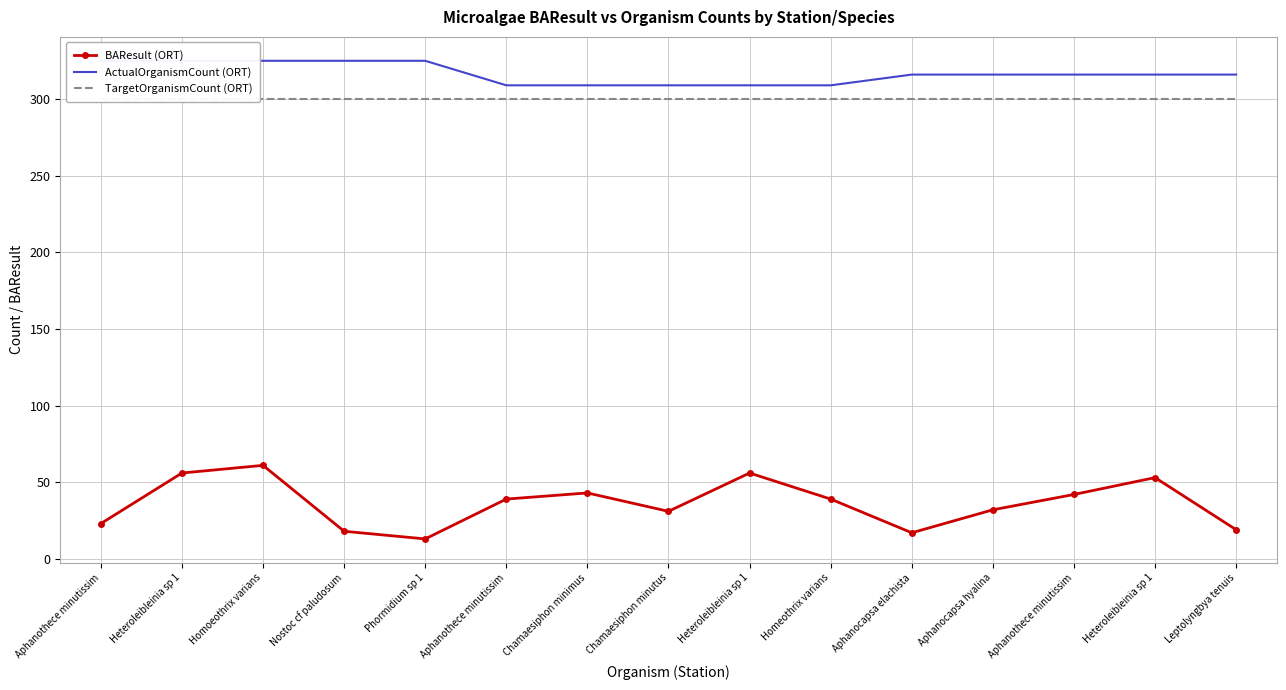

At how many categories does at least one series exceed 88?

15